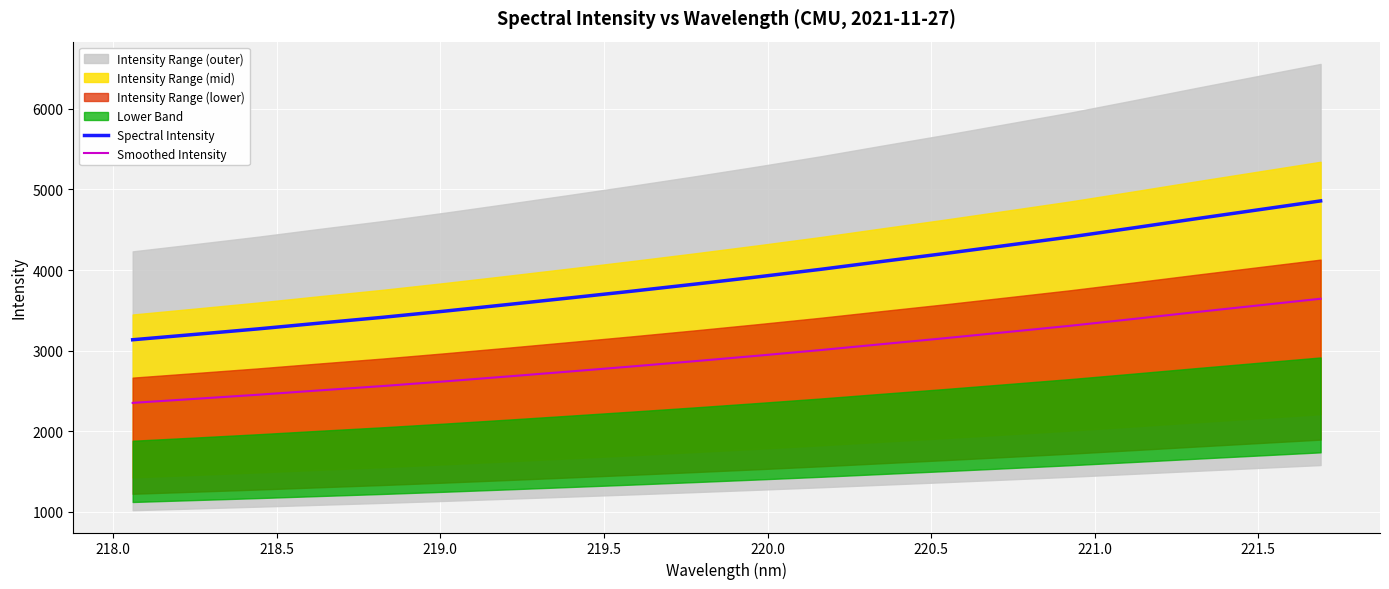

True or false: Smoothed Intensity and Spectral Intensity cross at least once.

False